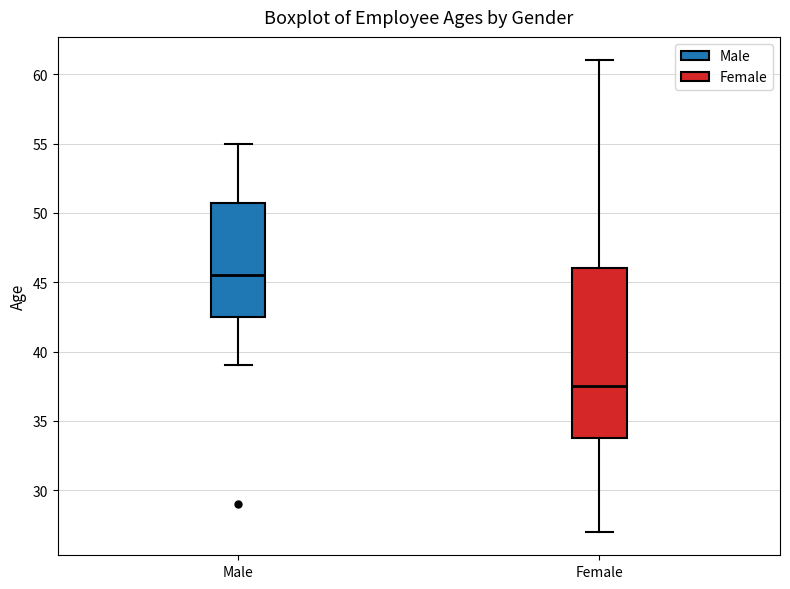

Where is the upper edge of the box for Male on the y-axis? The values are not printed on the chart, so give them approximately, as read against the axis.

51.0